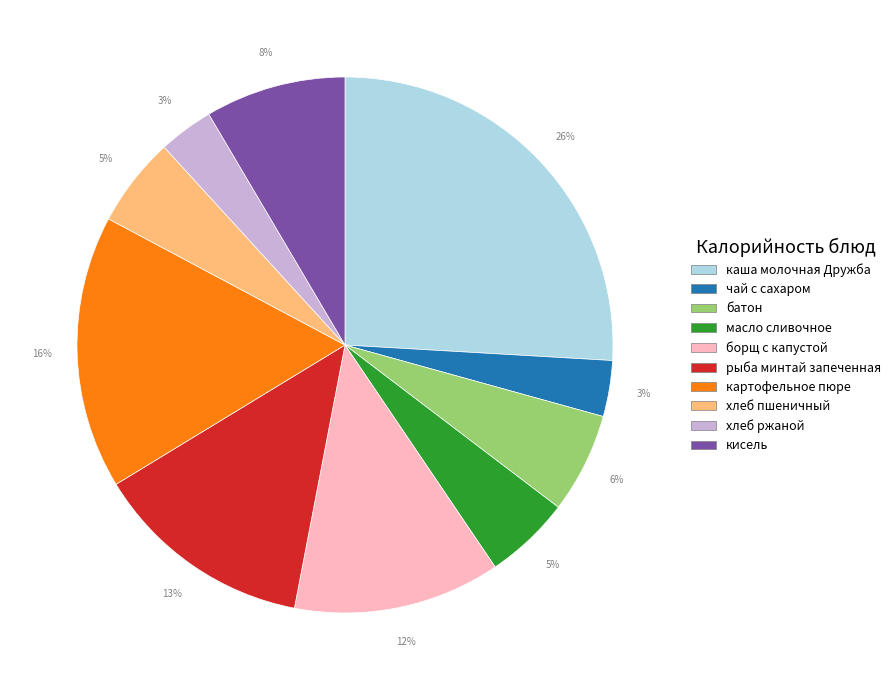

Count the number of slices in the pie.

10